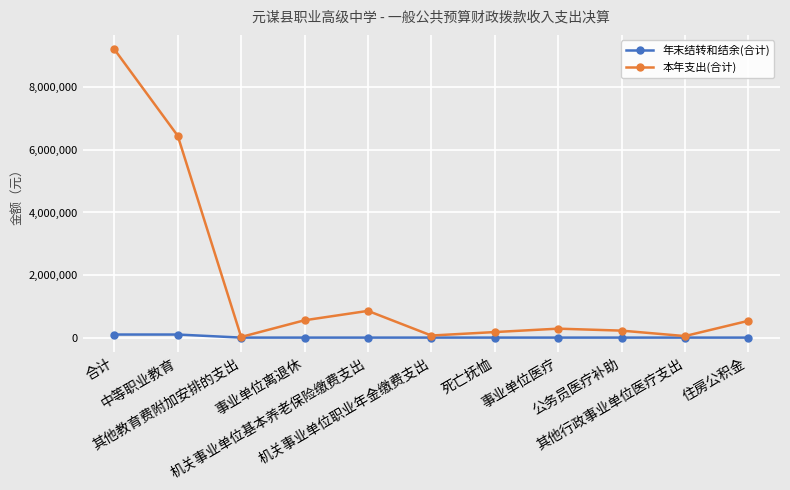

What are all the series names shown in the legend?

年末结转和结余(合计), 本年支出(合计)